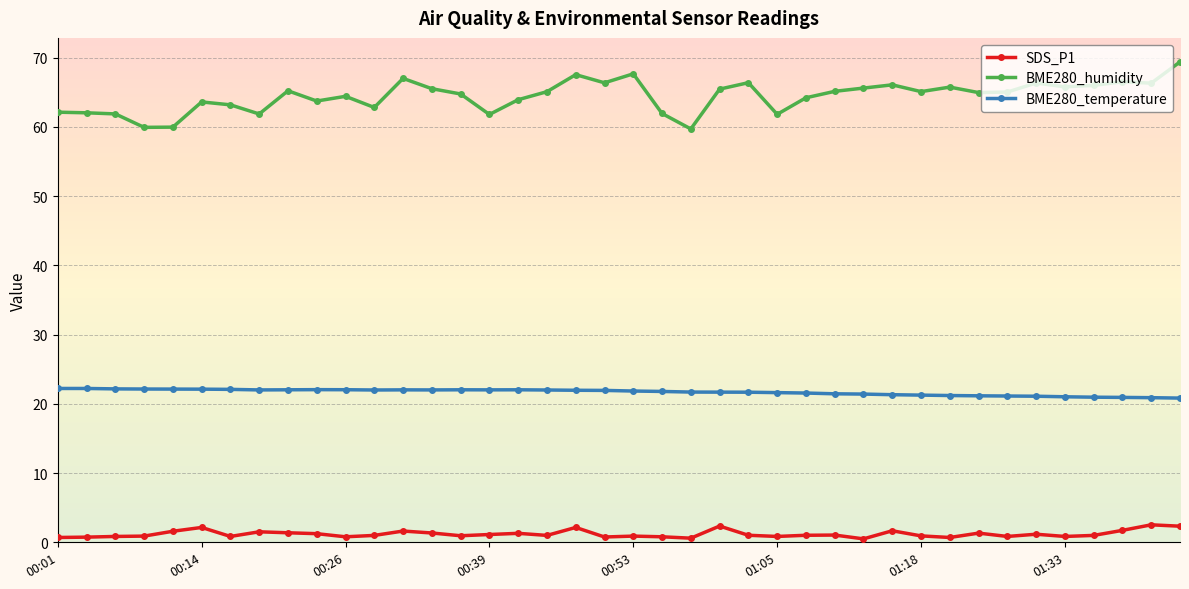

Which series has the widest spread of values?

BME280_humidity